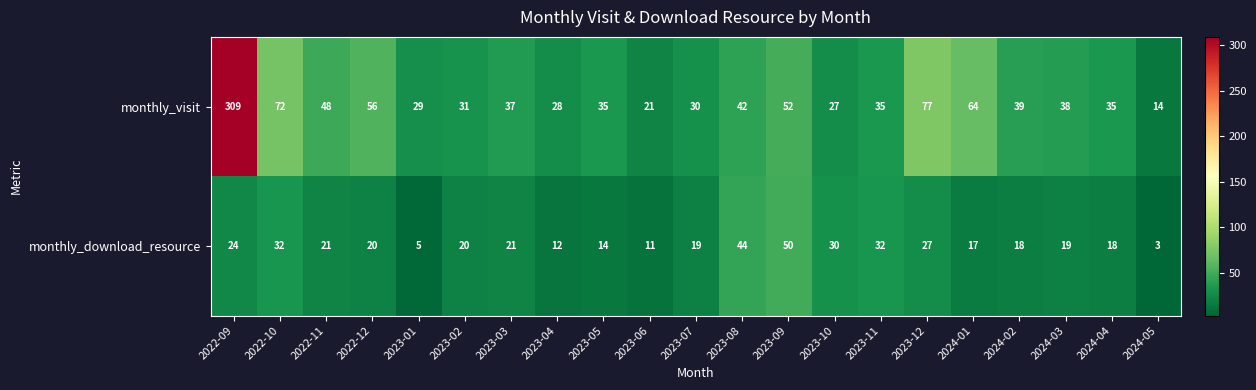

List the series in order of their overall mean, lowest first.

monthly_download_resource, monthly_visit